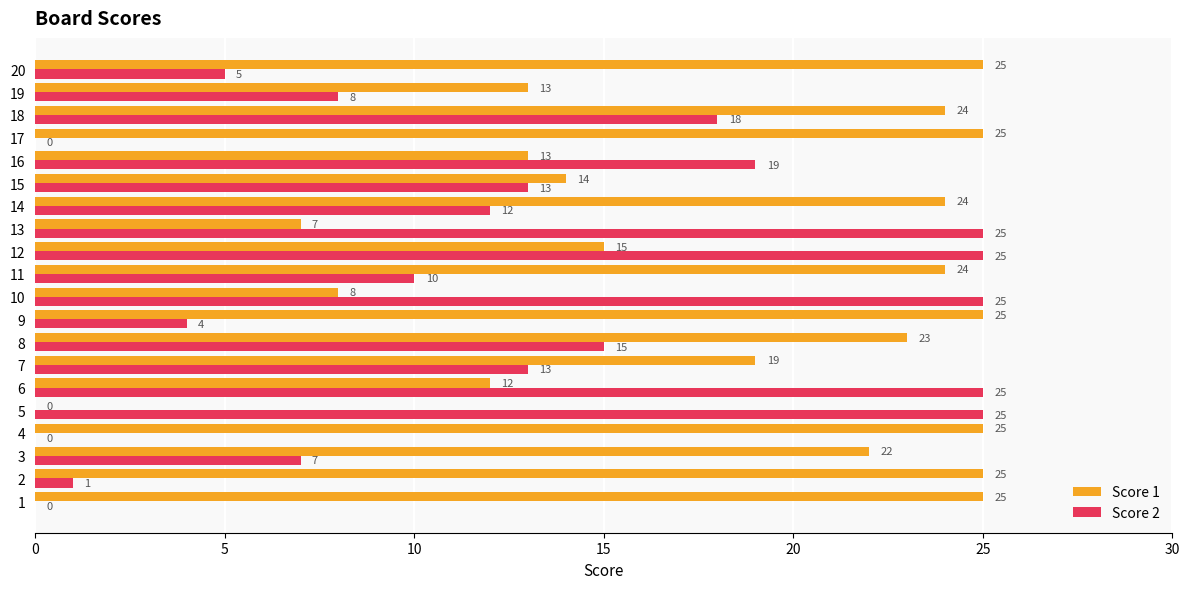

Which series changed the most between 14 and 15?

Score 1